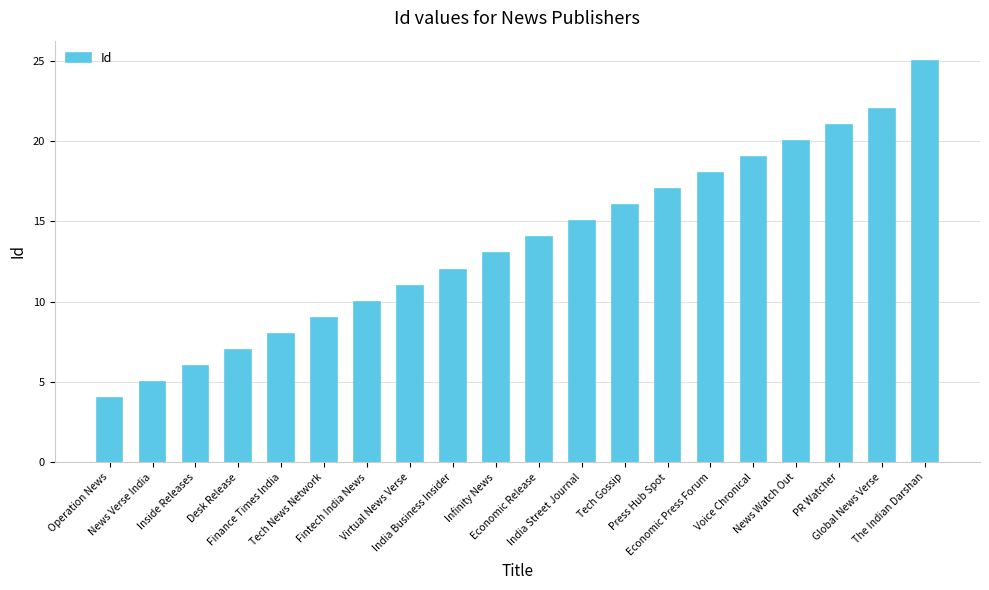

What is the value of the 4th bar from the left?

7